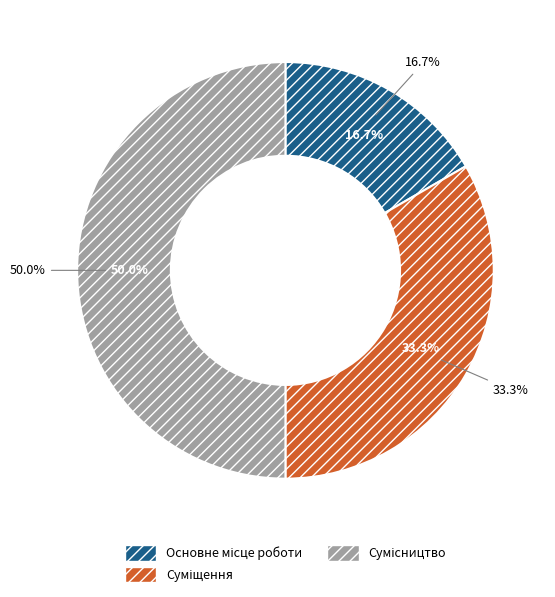

To the nearest percent, what is the combined percentage of Суміщення and Основне місце роботи?

50%